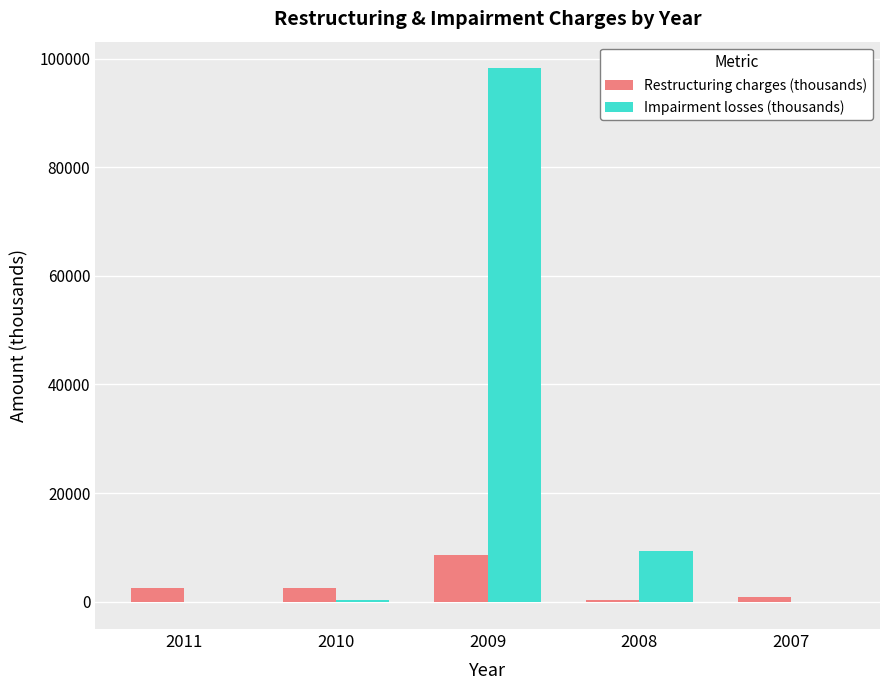

What is the maximum value shown in the chart?

98197